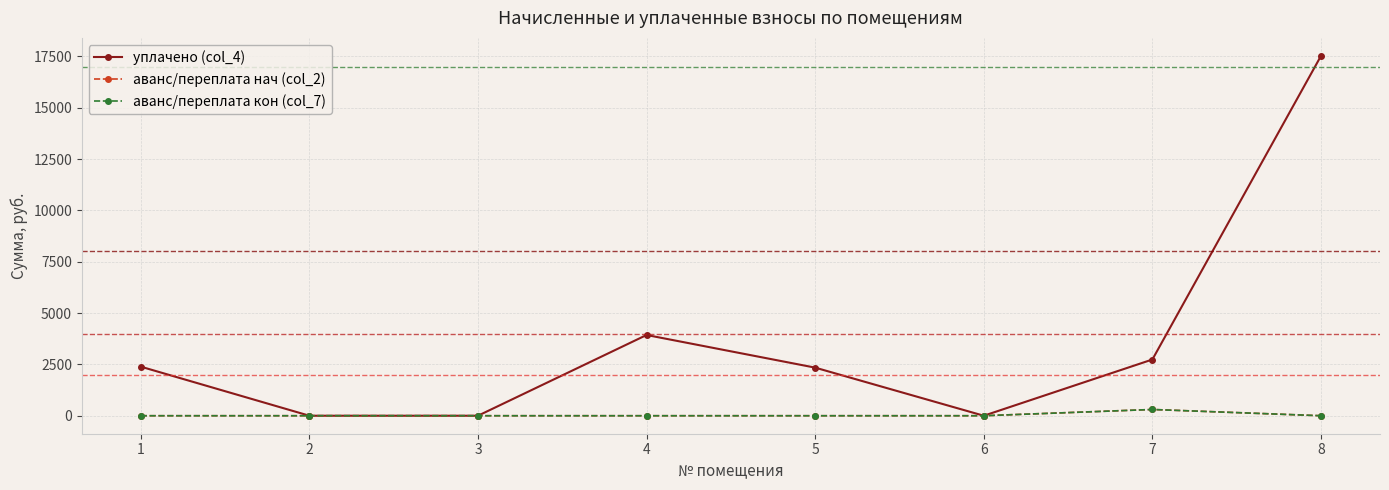

Does the chart have visible grid lines?

Yes